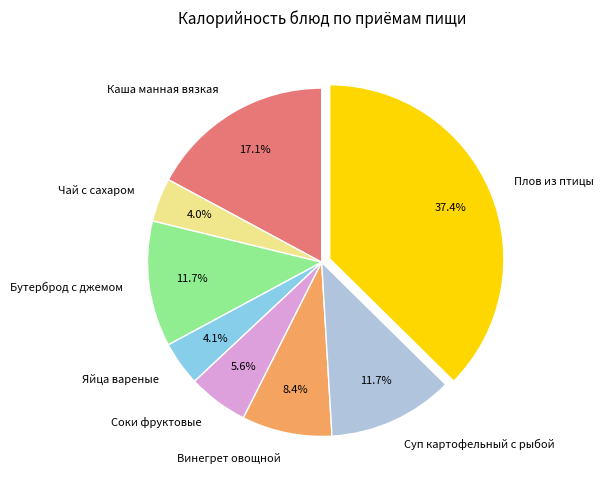

Is it true that Каша манная вязкая is 25% of the pie?

False